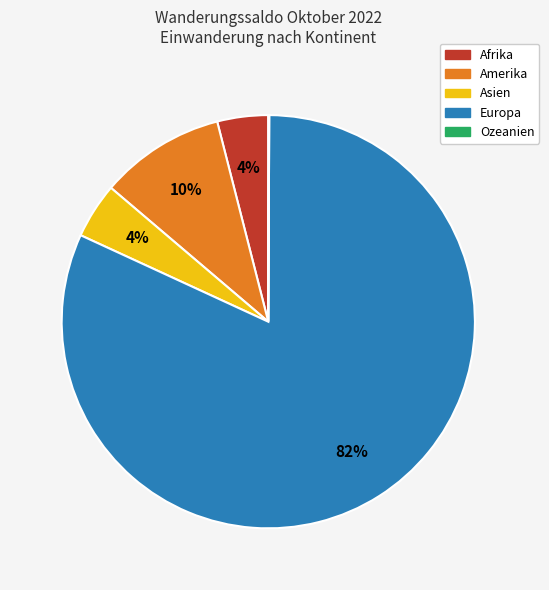

Does Europa account for over 50% of the chart?

Yes